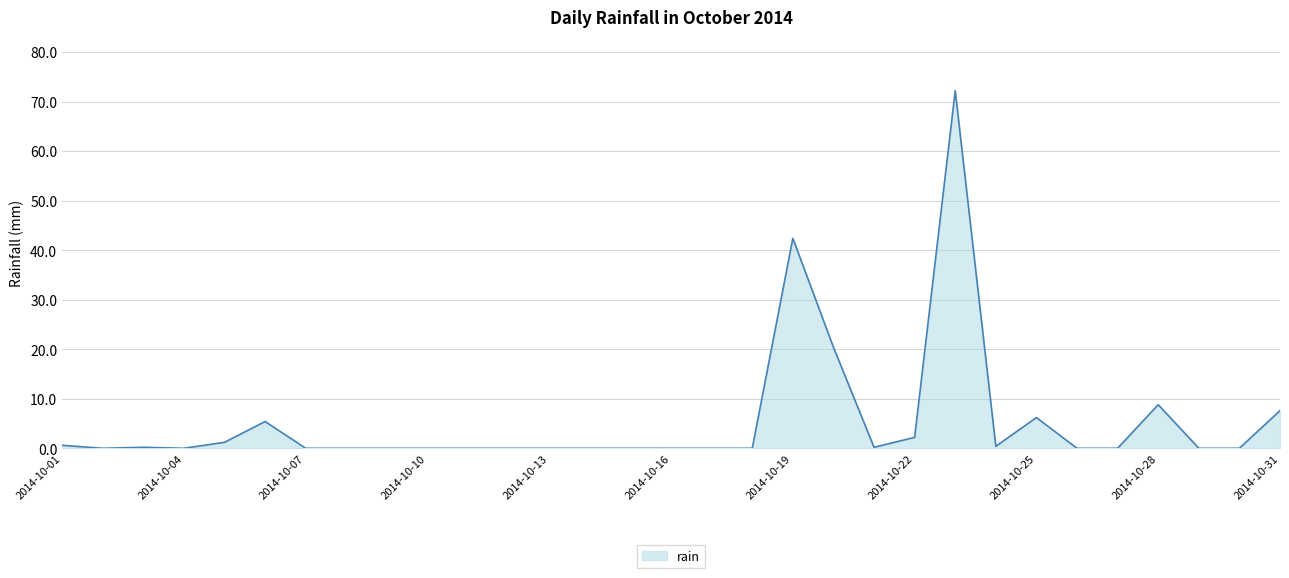

Count the number of data series in this chart.

1